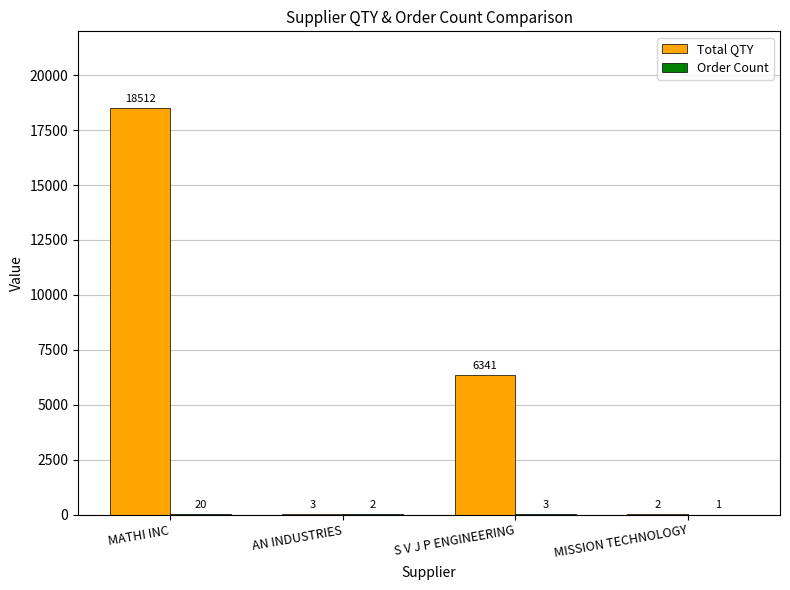

Are the bars horizontal?

No